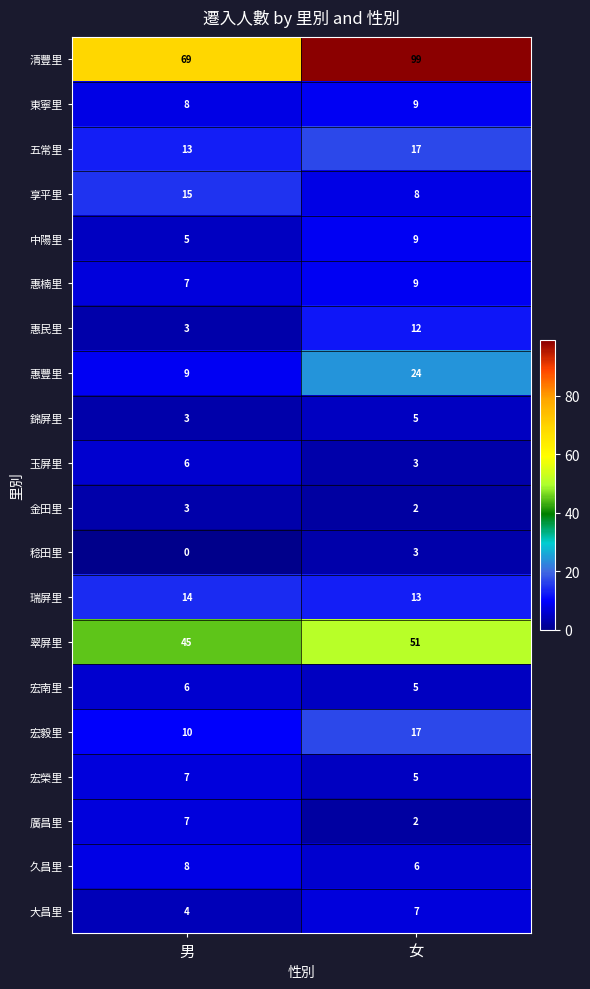

The value of 惠民里 at 男 is 3. True or false?

True